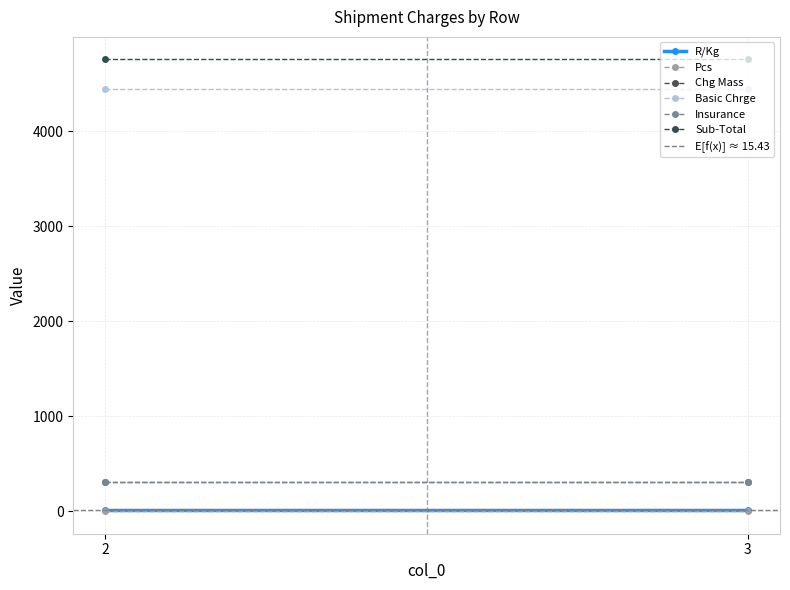

What is the sum of the Sub-Total values at 2 and 3?

9506.0